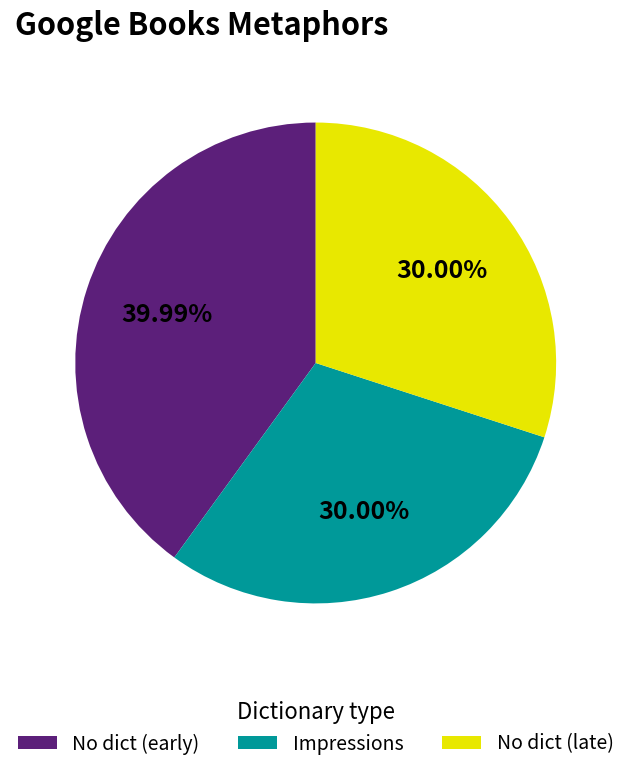

To the nearest percent, what is the average slice percentage?

33%